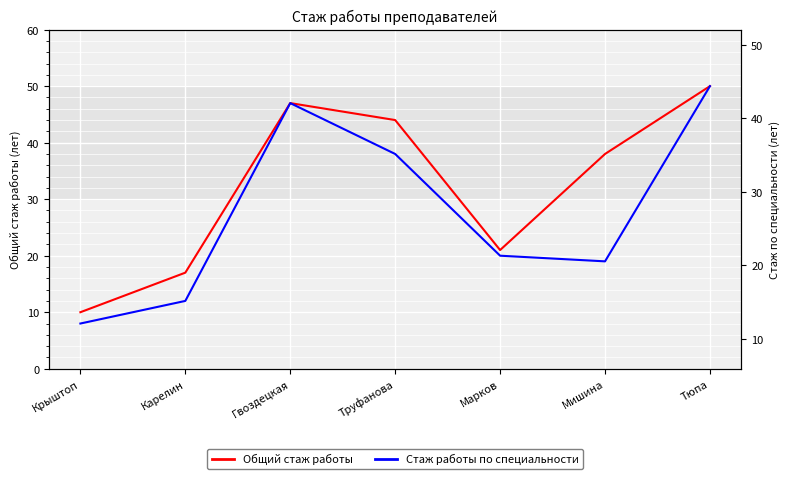

Count the number of data series in this chart.

2